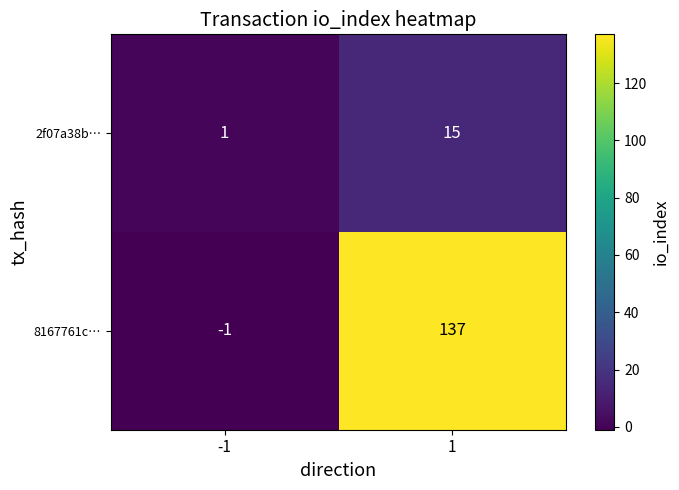

What is the smallest value displayed?

-1